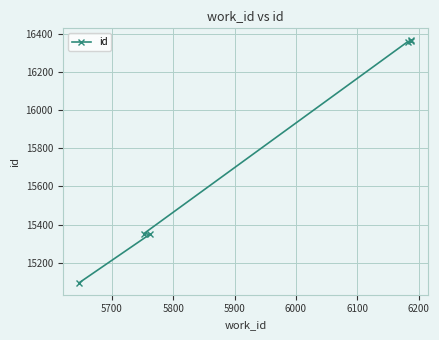

What is the greatest value displayed?

16366